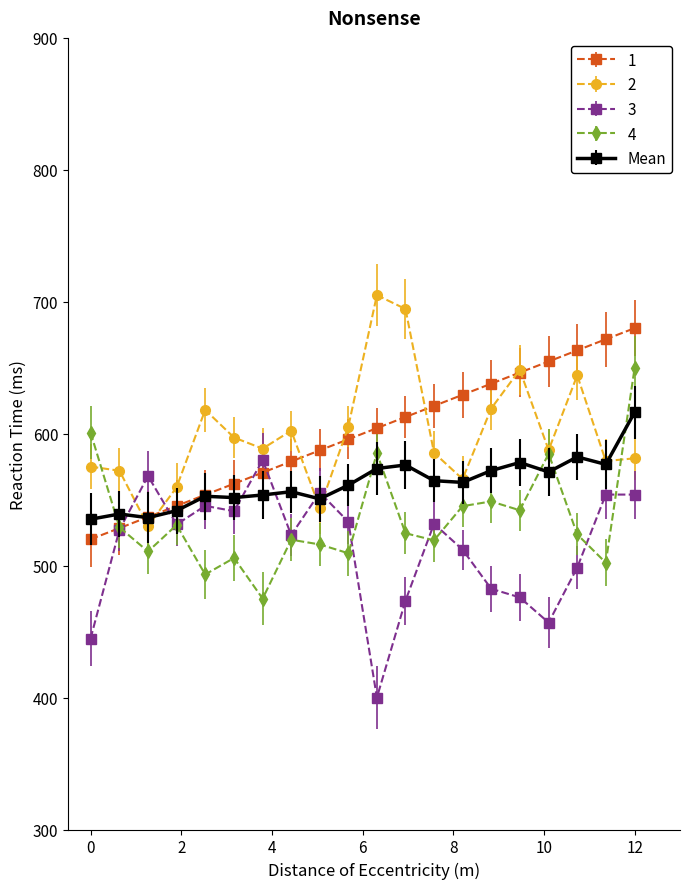

What is the minimum value shown in the chart?

400.0